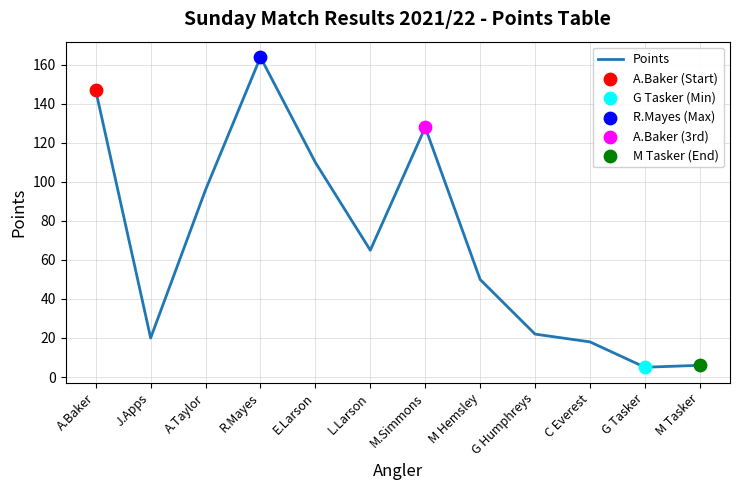

What is the change in value from A.Baker to C Everest?

-129